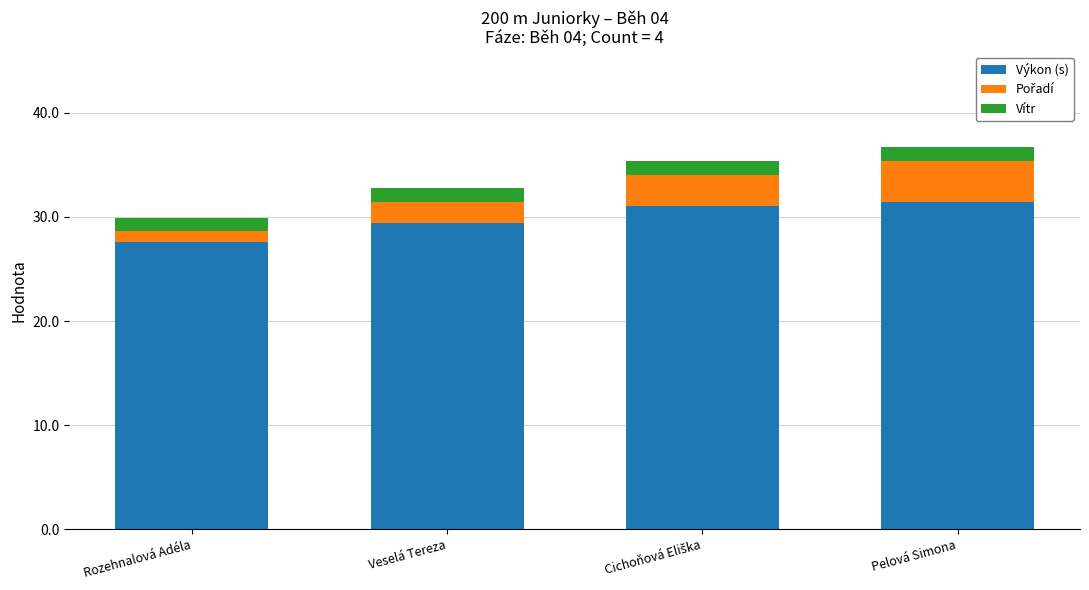

At which label is Výkon (s) closest to 29?

Veselá Tereza